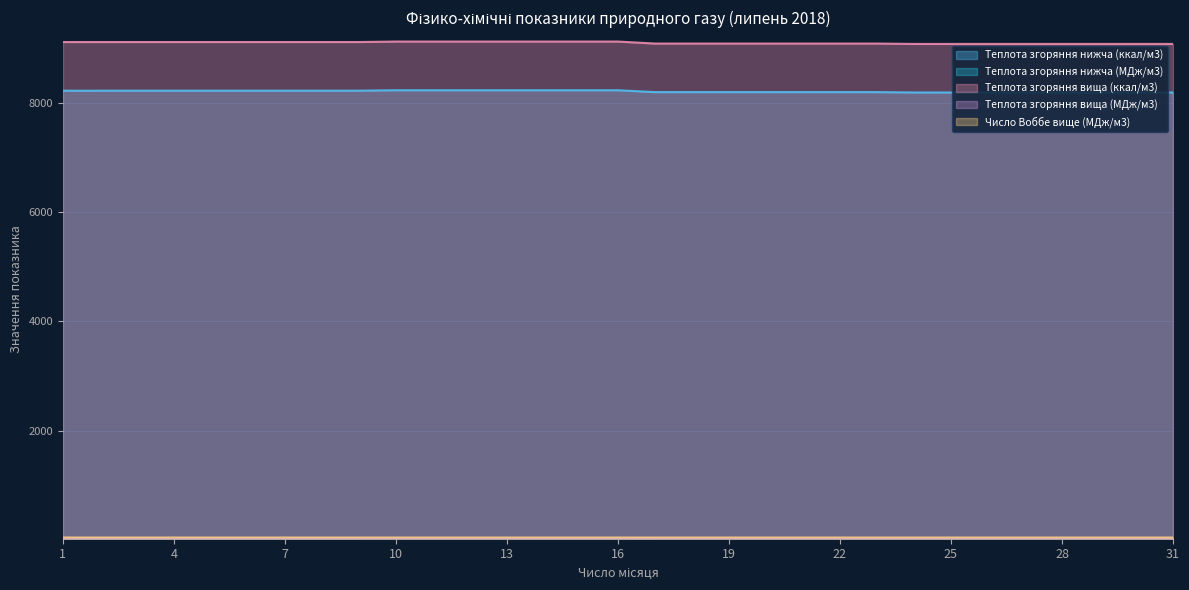

What is the difference between the highest and lowest values at 23?

9044.3